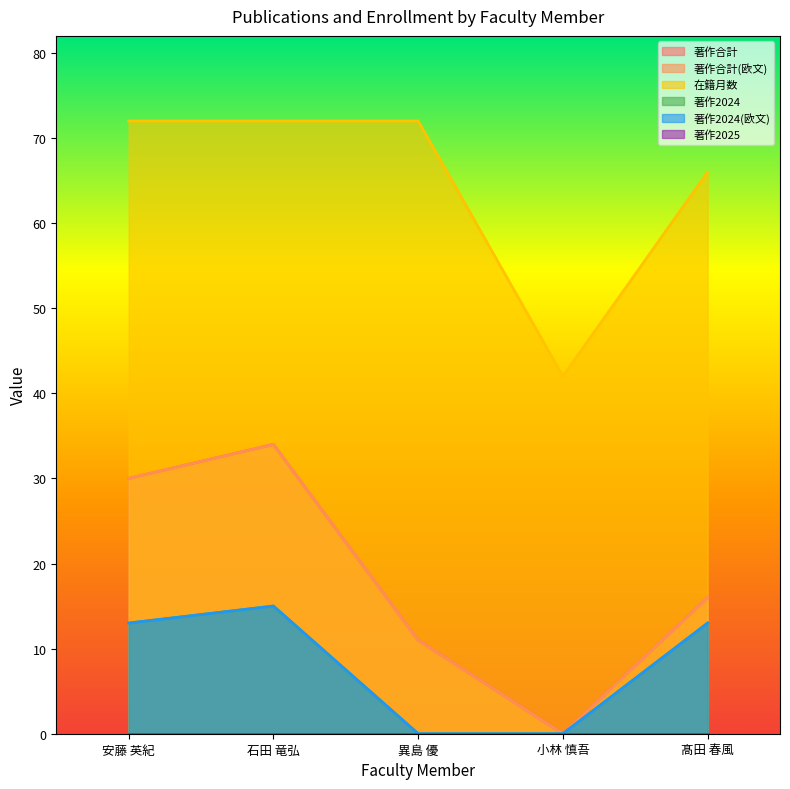

How many data points does each series have?

5